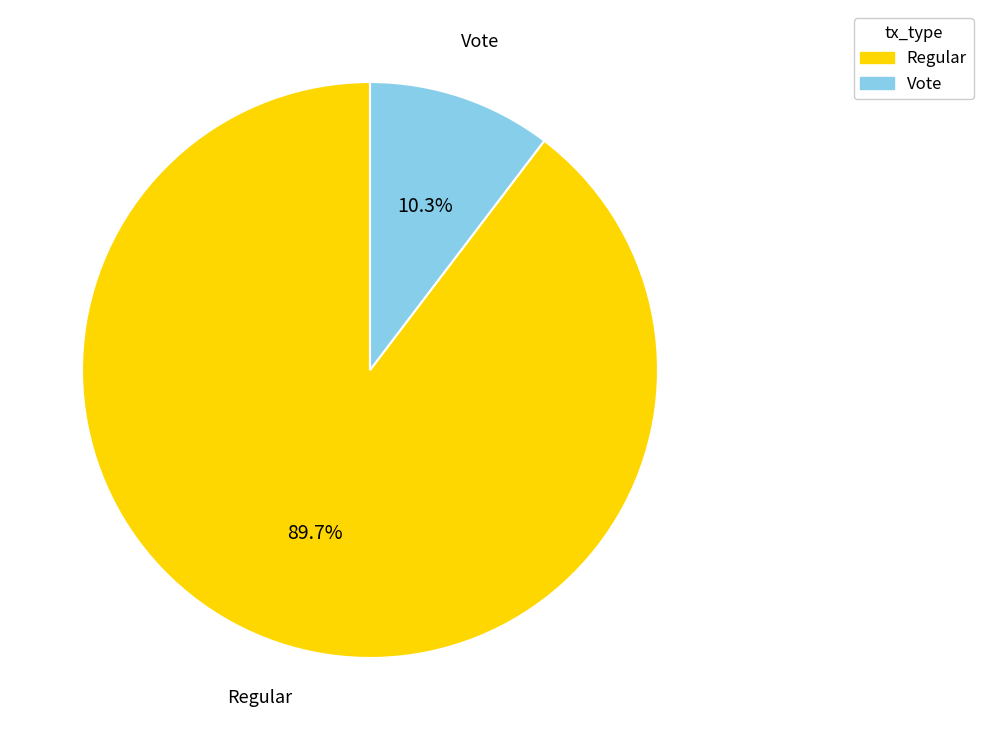

Count the number of slices in the pie.

2